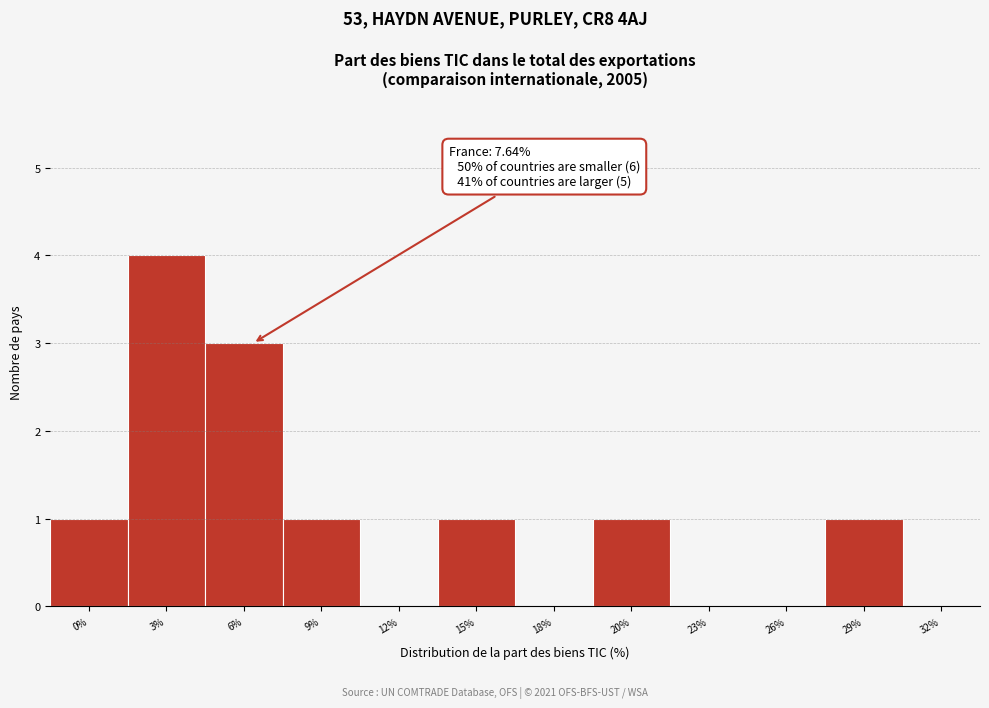

Reading left to right, extract all data points from this chart.

0%=1	3%=4	6%=3	9%=1	12%=0	15%=1	18%=0	20%=1	23%=0	26%=0	29%=1	32%=0